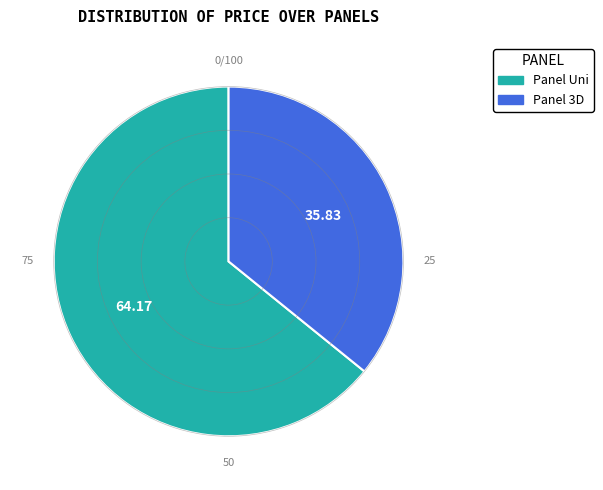

What is the smallest slice in the pie chart?

Panel 3D